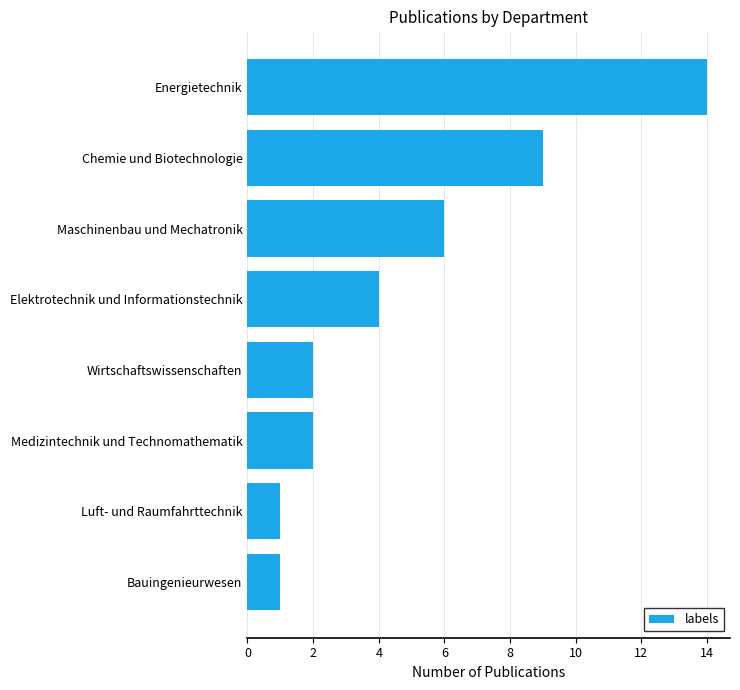

What is the smallest value displayed?

1